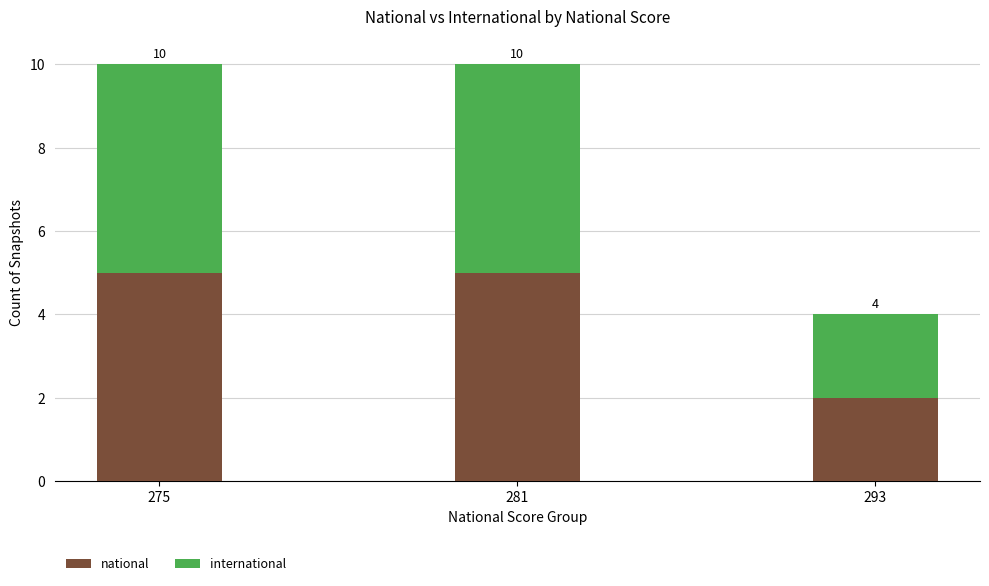

The value of international at 275 is 8. True or false?

False